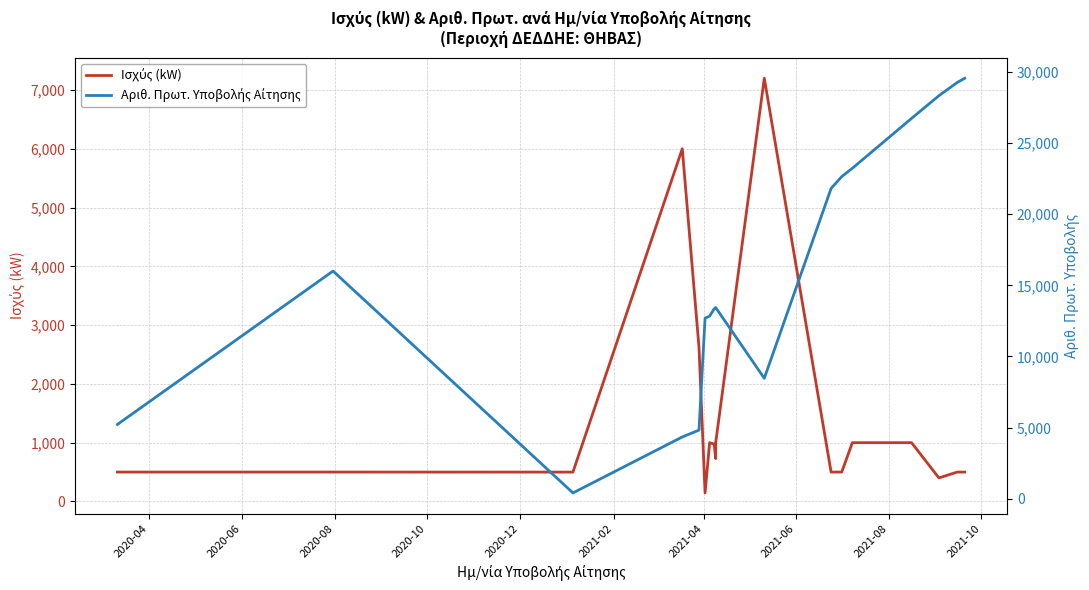

Does the chart have visible grid lines?

Yes